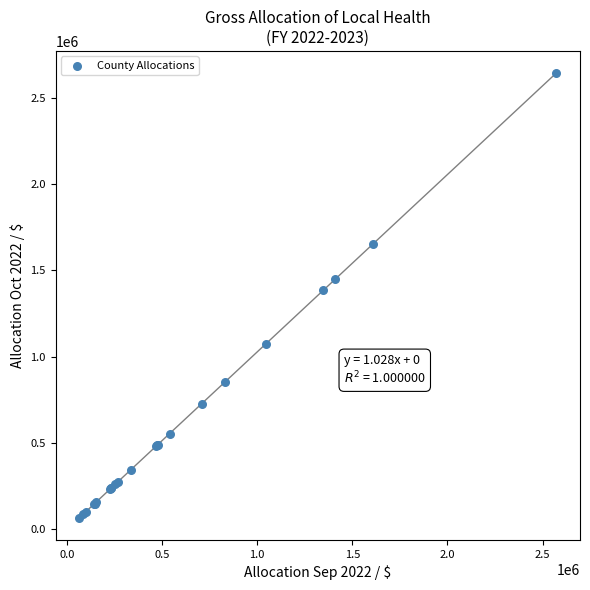

What Y value in the scatter plot is closest to 1355556?

1385473.0